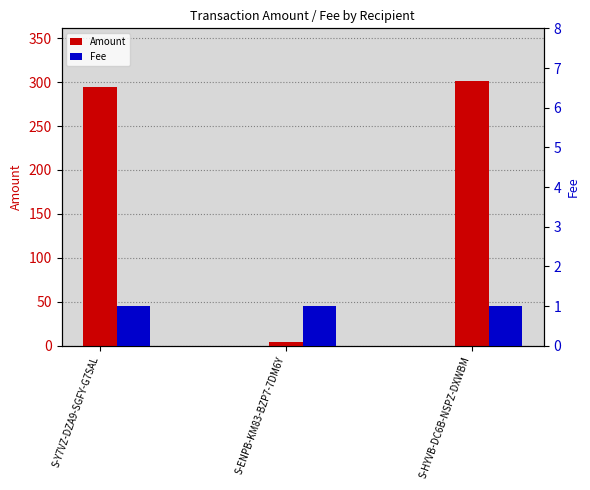

At which category is the sum across all series the highest?

S-HYVB-DC6B-NSPZ-DXWBM